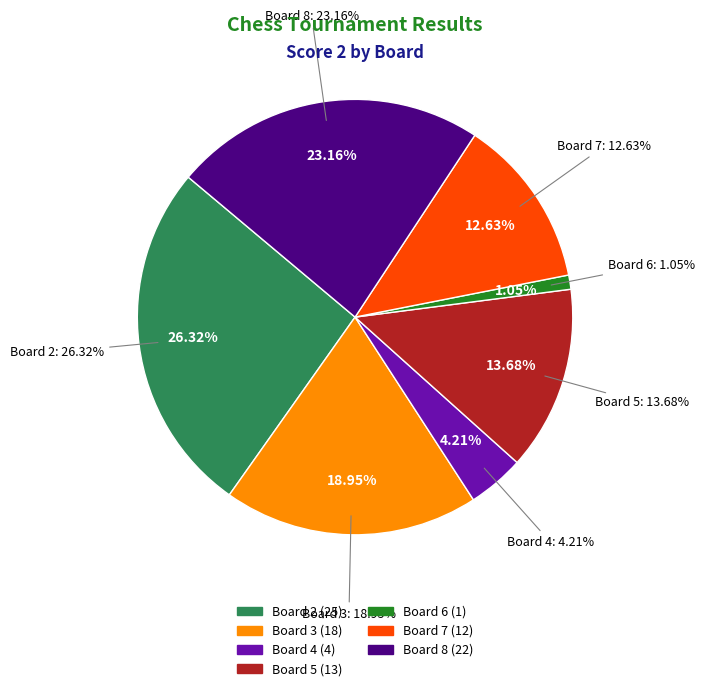

Does any single category account for the majority?

No